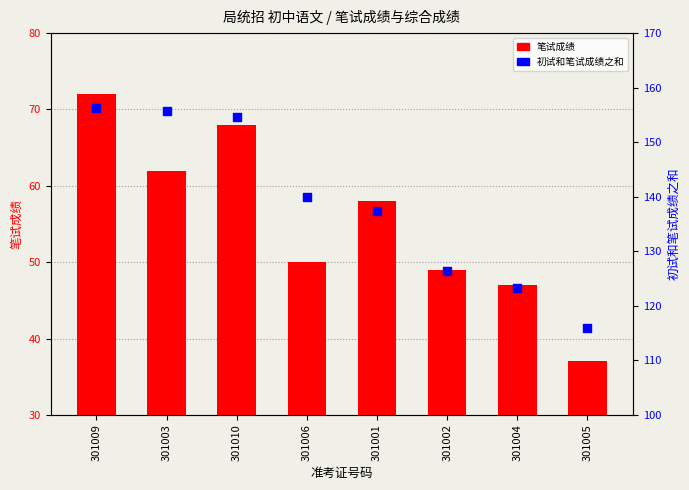

Which series has the largest total across all categories?

初试和笔试成绩之和